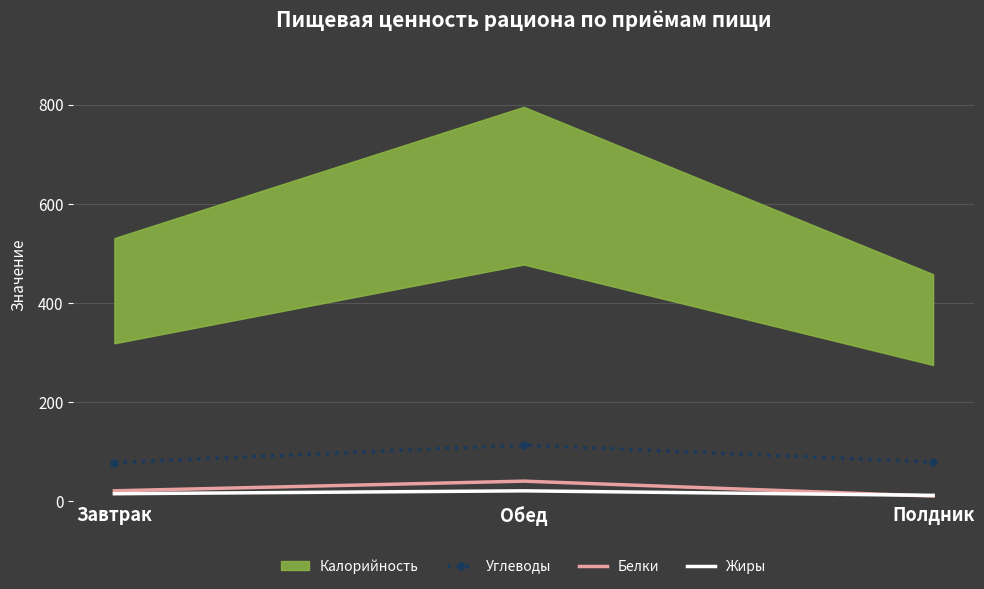

True or false: Углеводы has a value of 78.9 at Полдник.

True